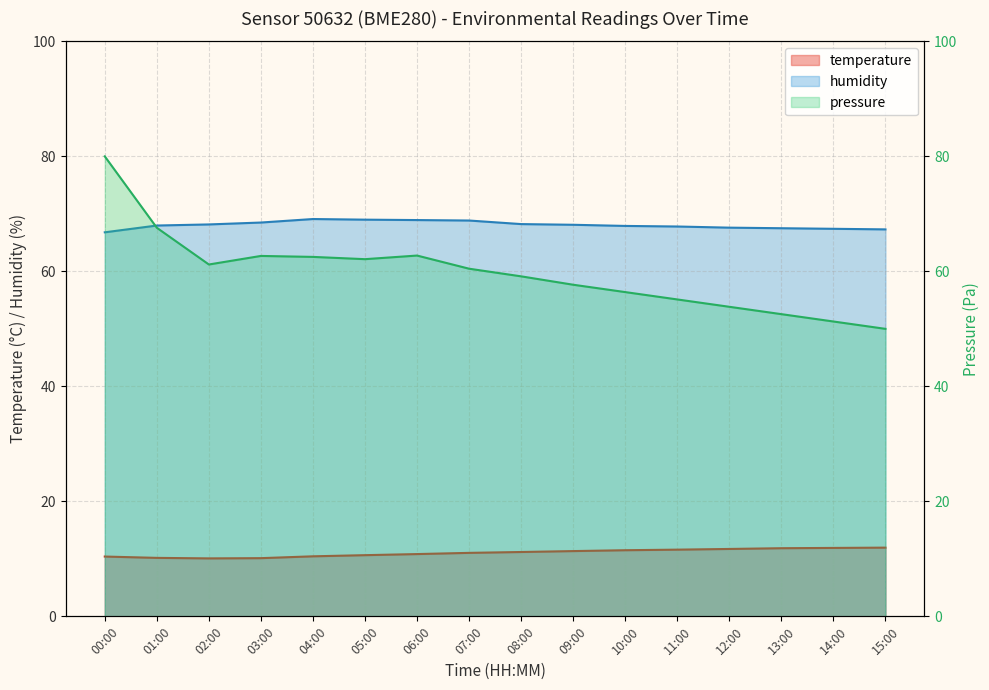

What is the value of the temperature point at the 11th from the left?

11.5